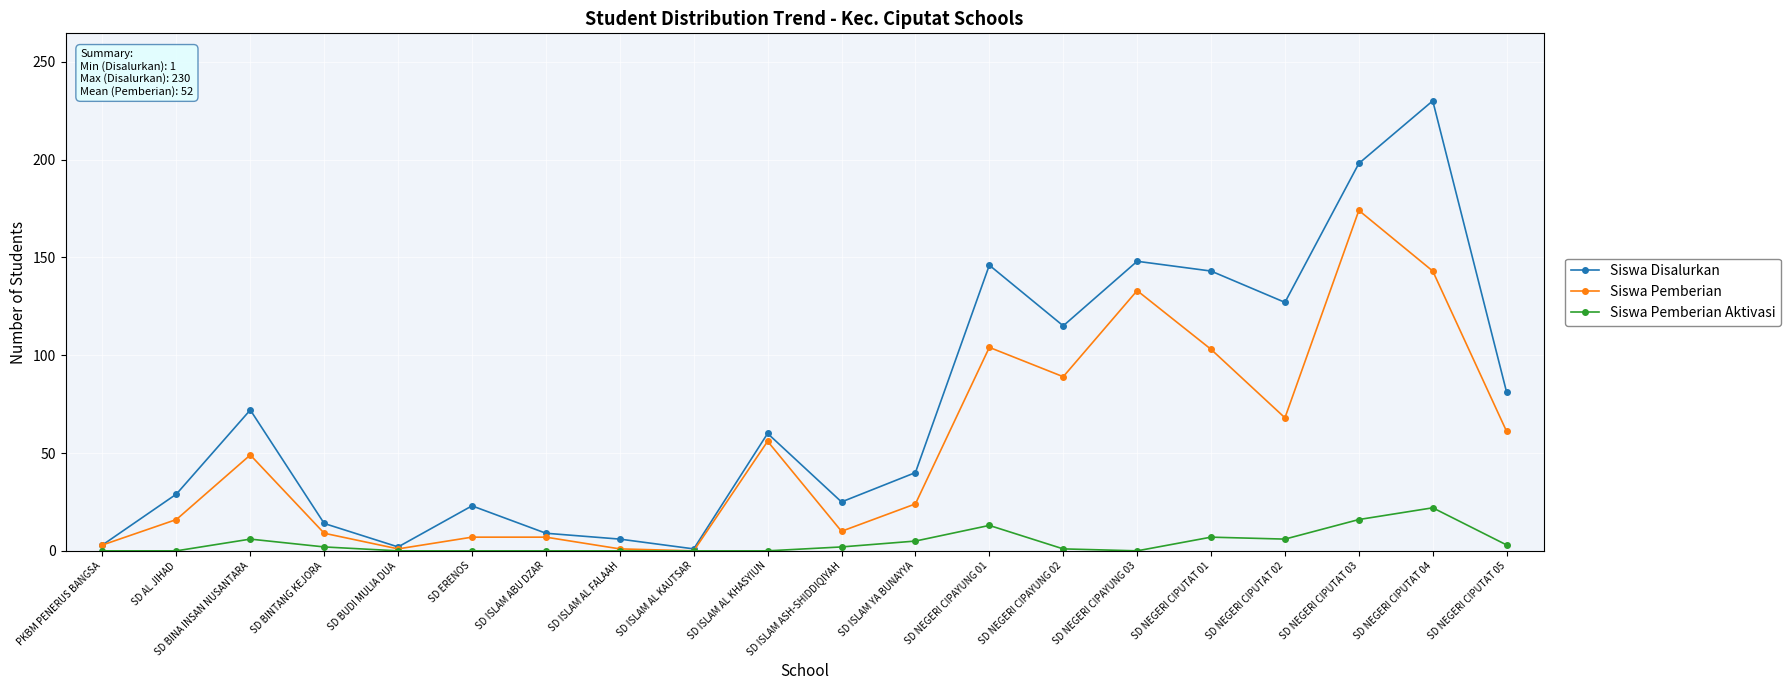

What is the value of the Siswa Pemberian point at the 14th from the left?

89